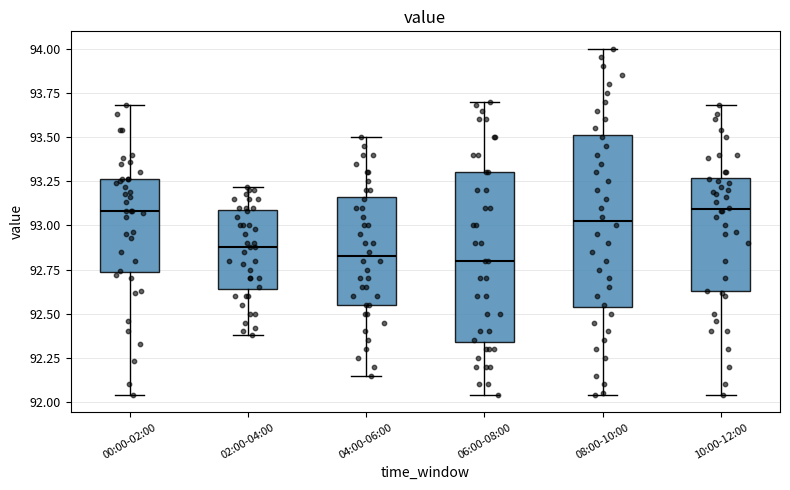

Where does the lower whisker of the box for 10:00-12:00 end on the y-axis? The values are not printed on the chart, so give them approximately, as read against the axis.

92.05